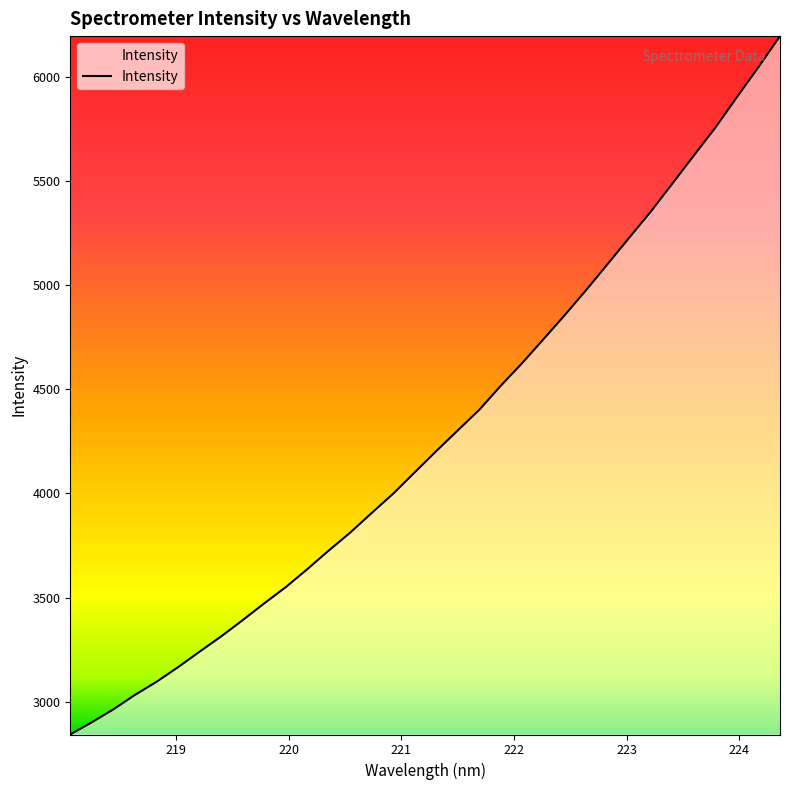

What is the difference between the maximum and minimum values?

3354.8